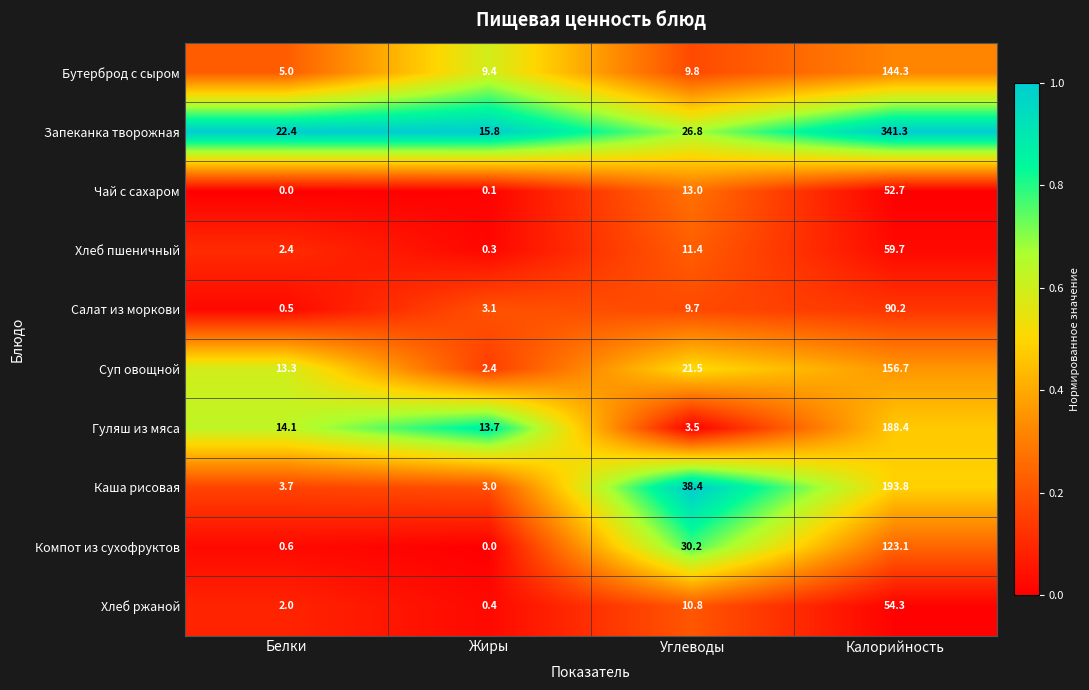

What is the difference between the maximum and minimum values in the Суп овощной series?

154.3